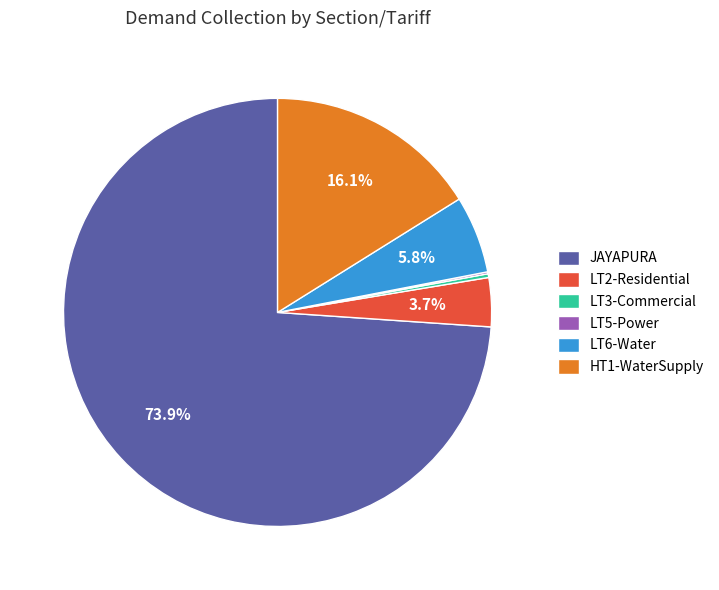

What is the ratio of the value at LT2-Residential to the value at LT3-Commercial?

13.1